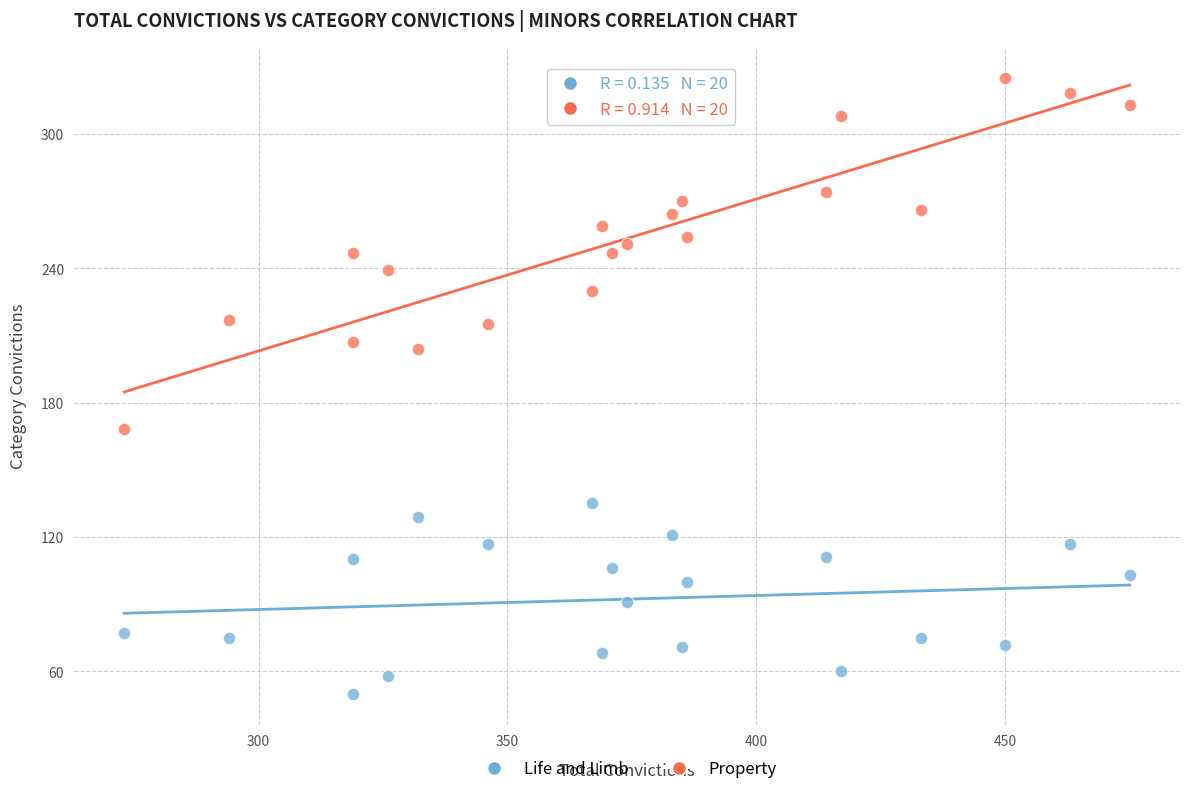

What are all the series names shown in the legend?

Life and Limb, Property